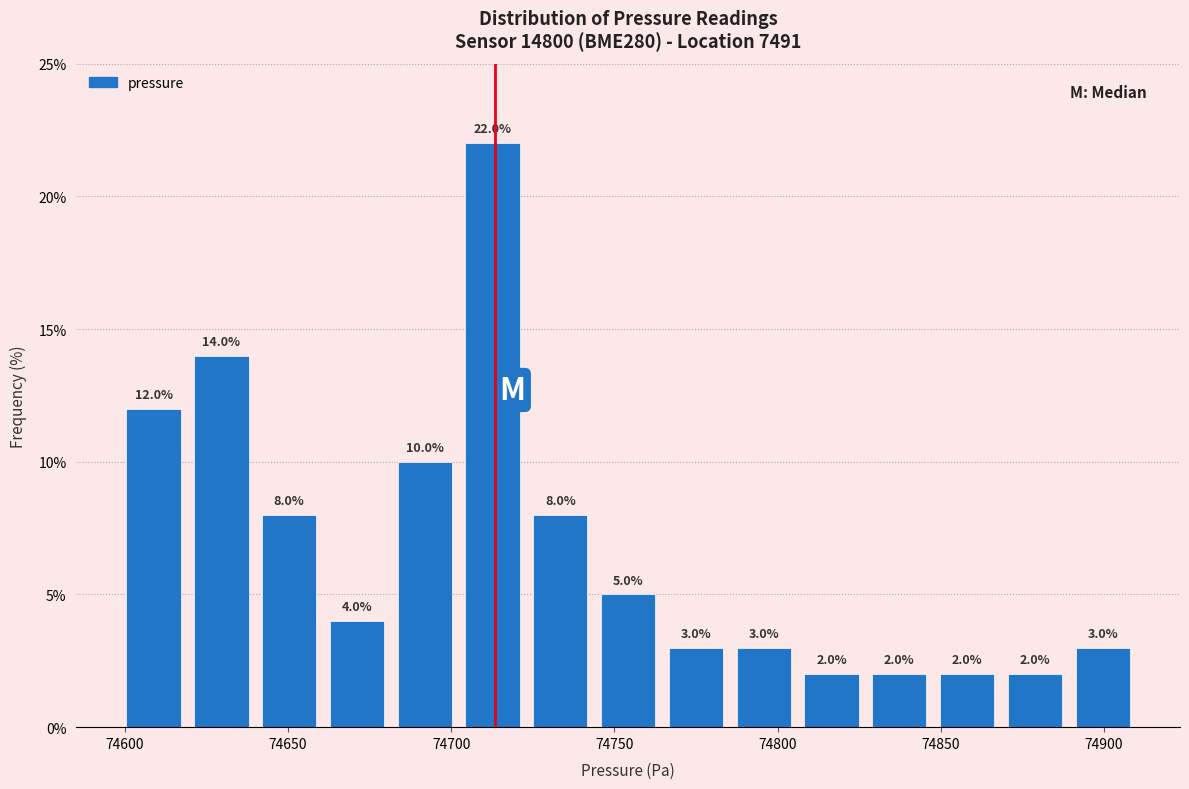

Over which range of the x-axis is the bar tallest?

74700 to 74725